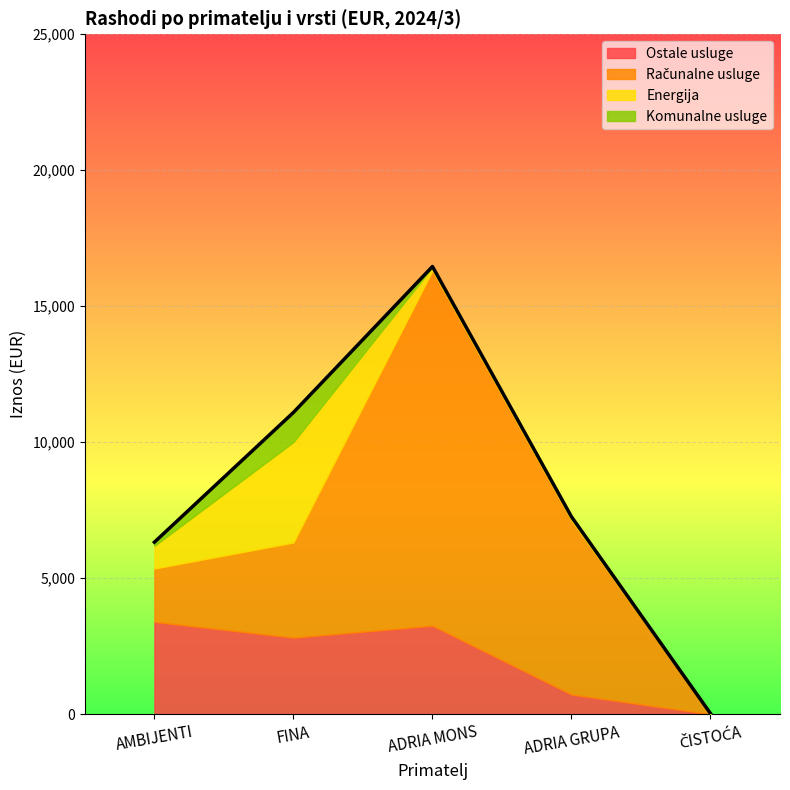

True or false: Komunalne usluge has a value of 539.0 at FINA.

False